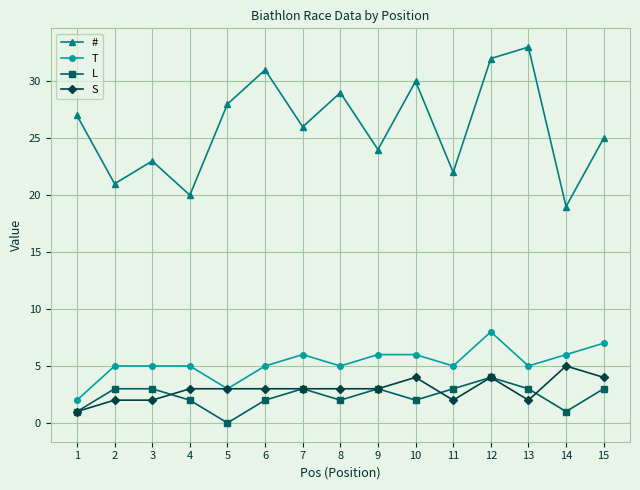

True or false: T and L cross at least once.

False